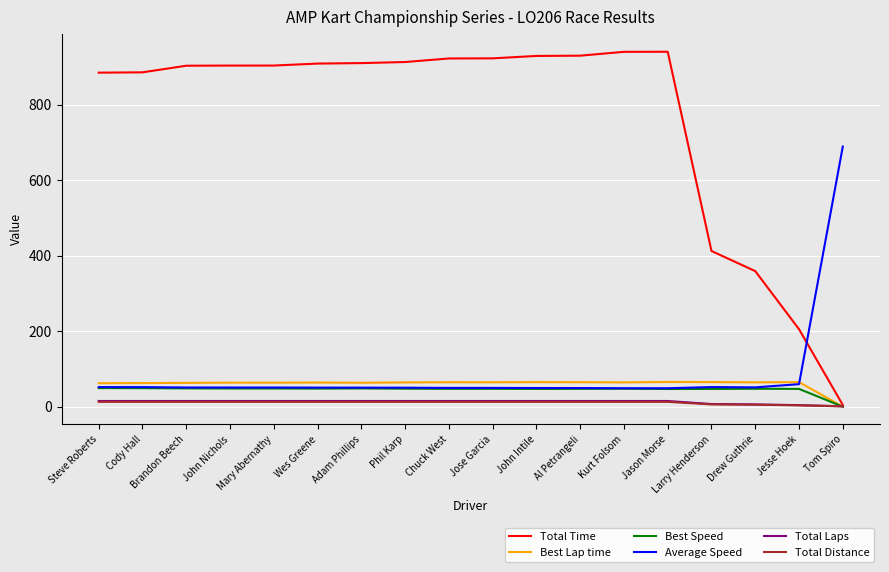

Between Cody Hall and Jesse Hoek, which series saw the biggest shift?

Total Time